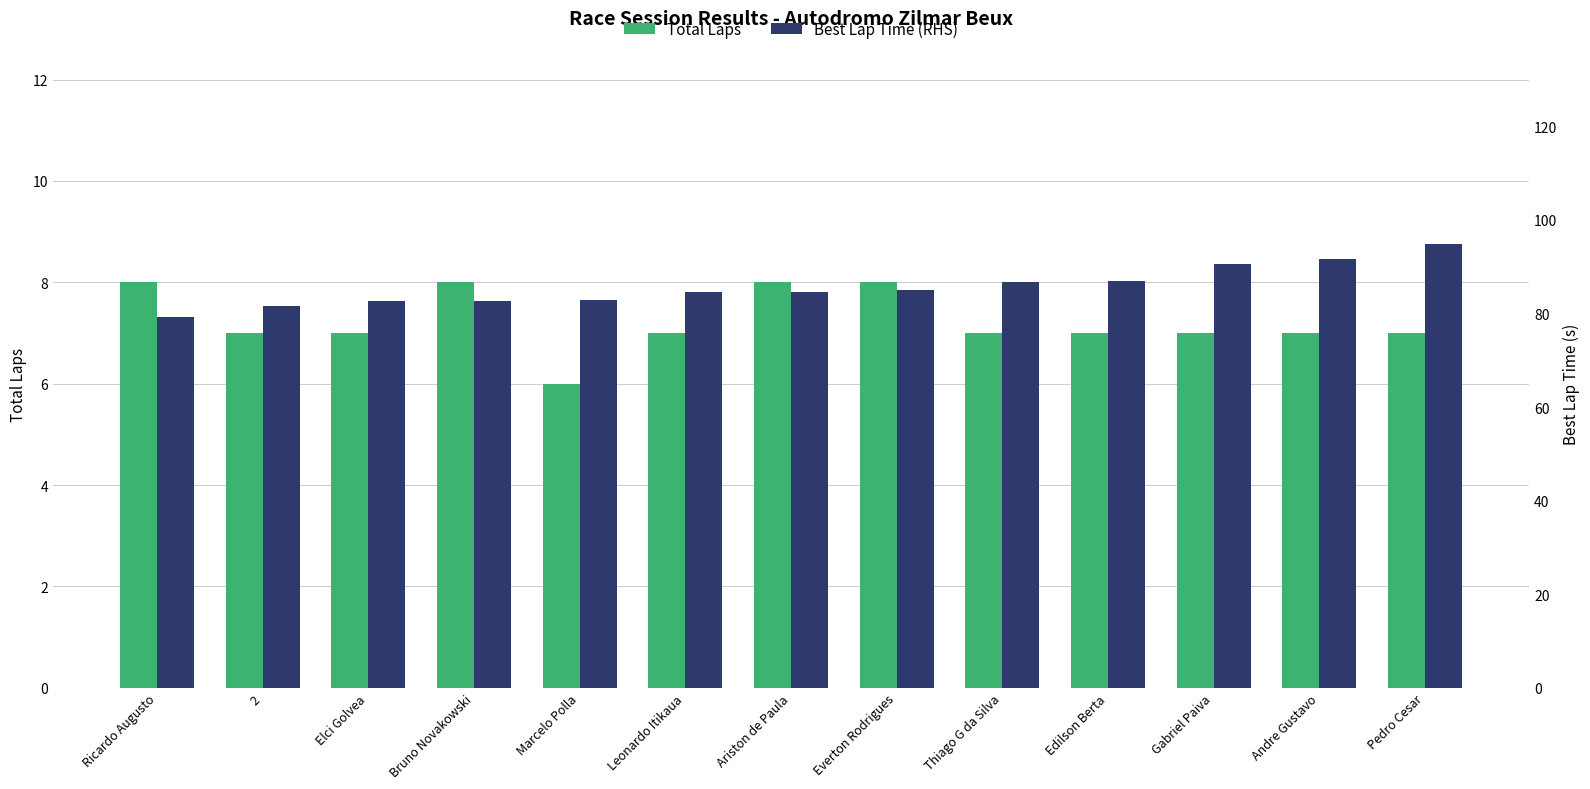

How many distinct data groups are displayed?

2